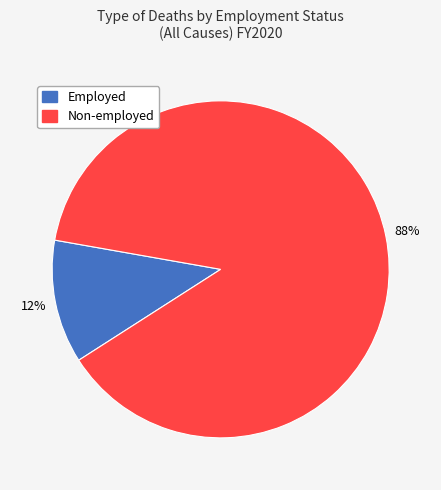

Approximately how many times larger is the value at Employed compared to Non-employed?

0.1